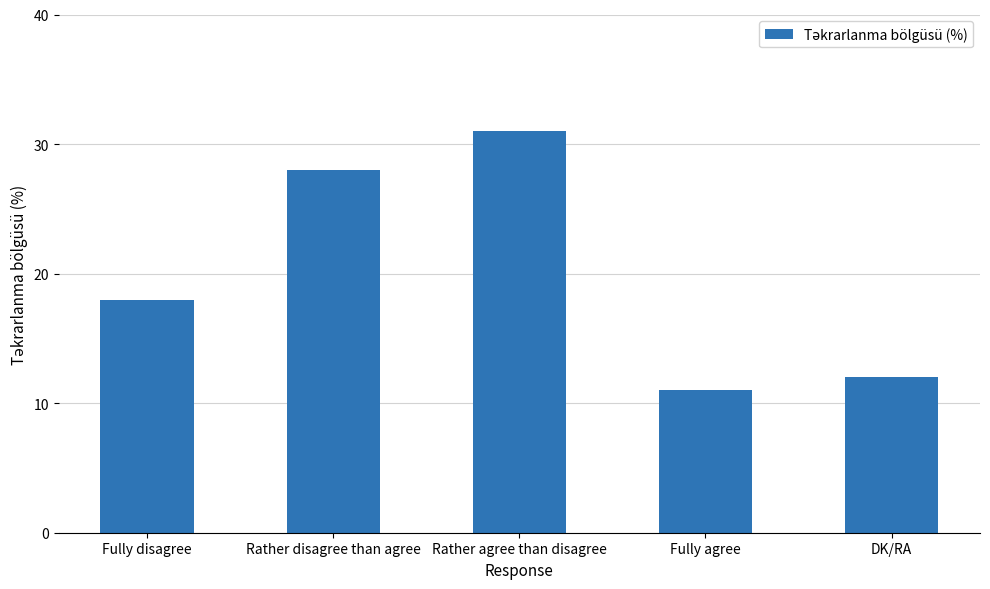

Reading left to right, list all the values displayed in this chart.

18	28	31	11	12